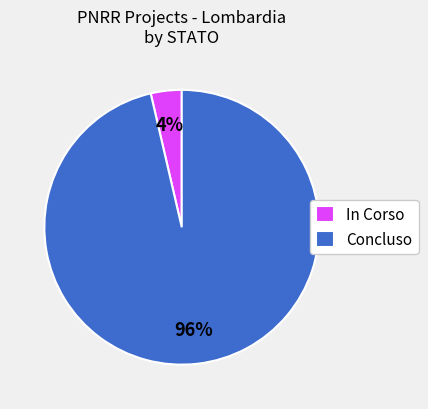

Does any single category account for the majority?

Yes